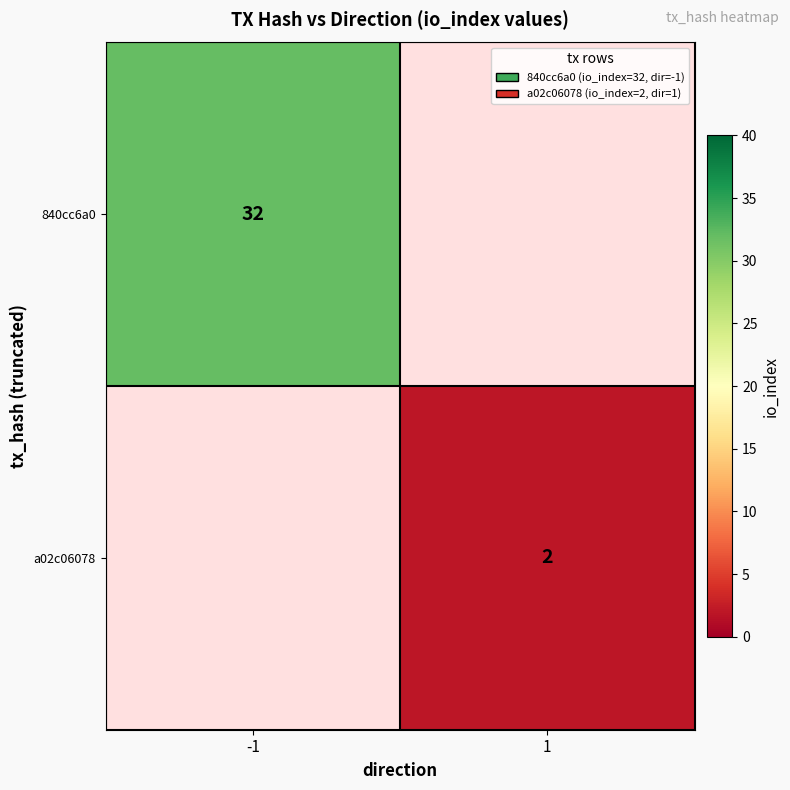

The value of 840cc6a0 at -1 is 32. True or false?

True